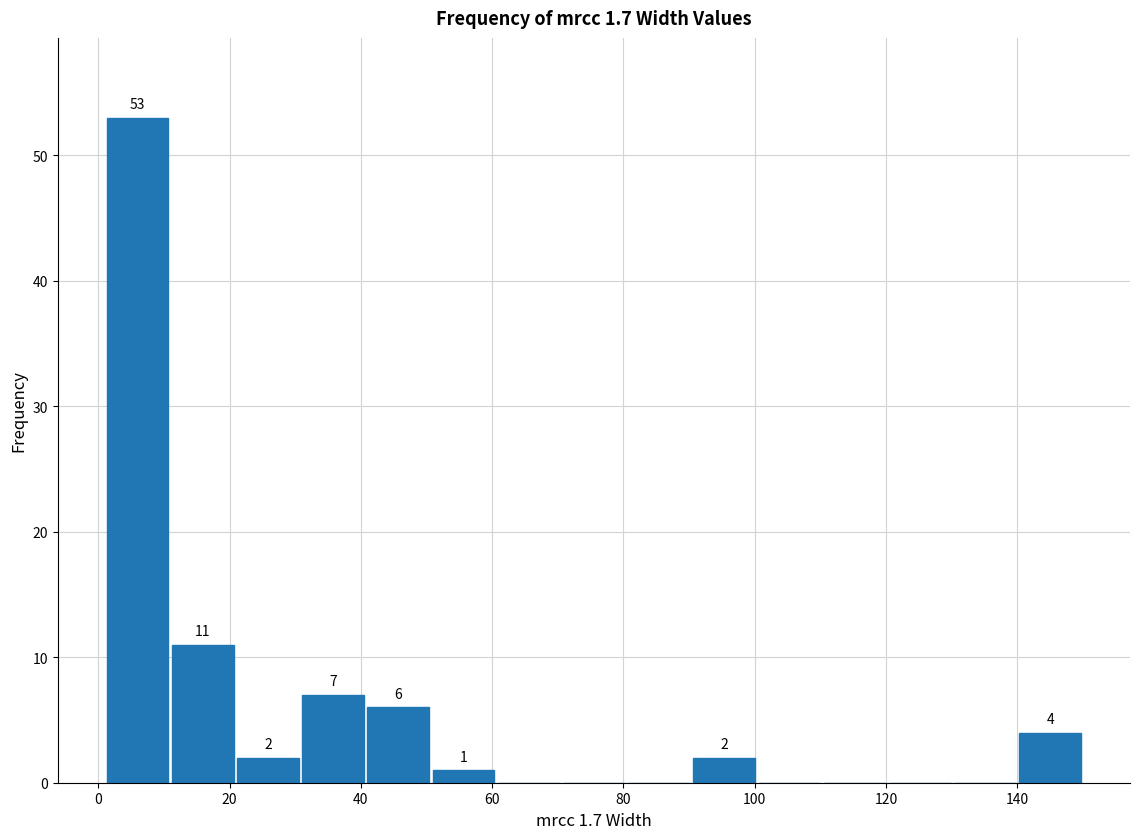

Which range on the x-axis has the tallest bar?

2 to 10